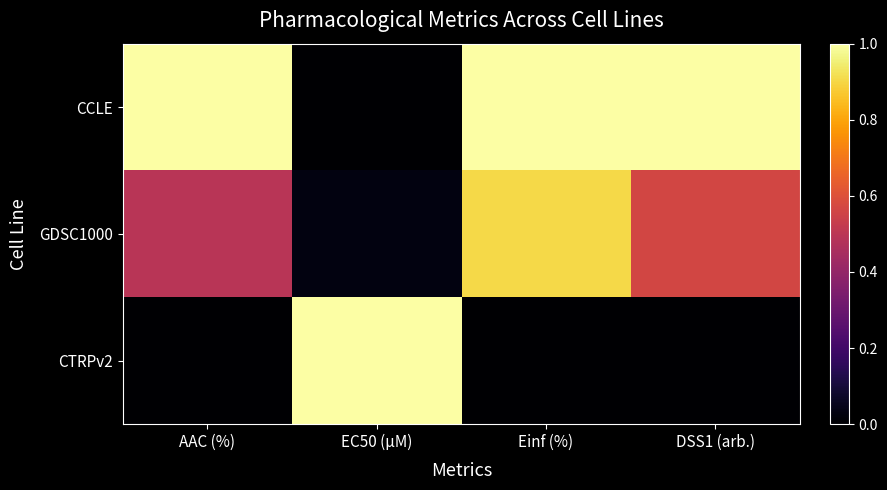

At Einf (%), list the series in order from largest to smallest.

CCLE, GDSC1000, CTRPv2